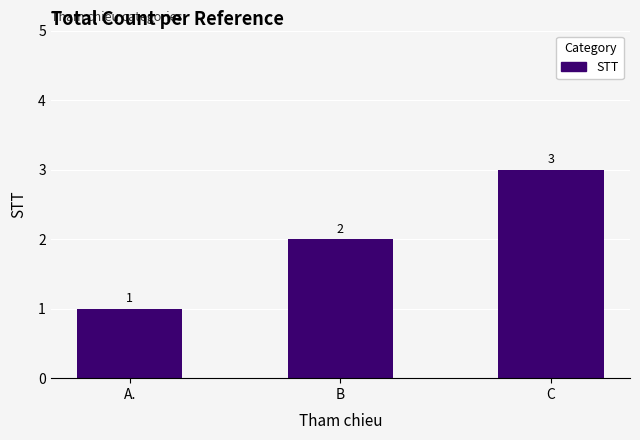

What is the value of the 2nd bar from the left?

2